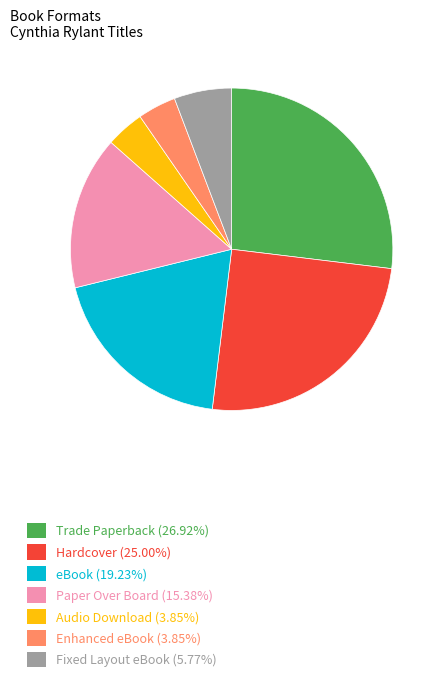

Does any single category account for the majority?

No